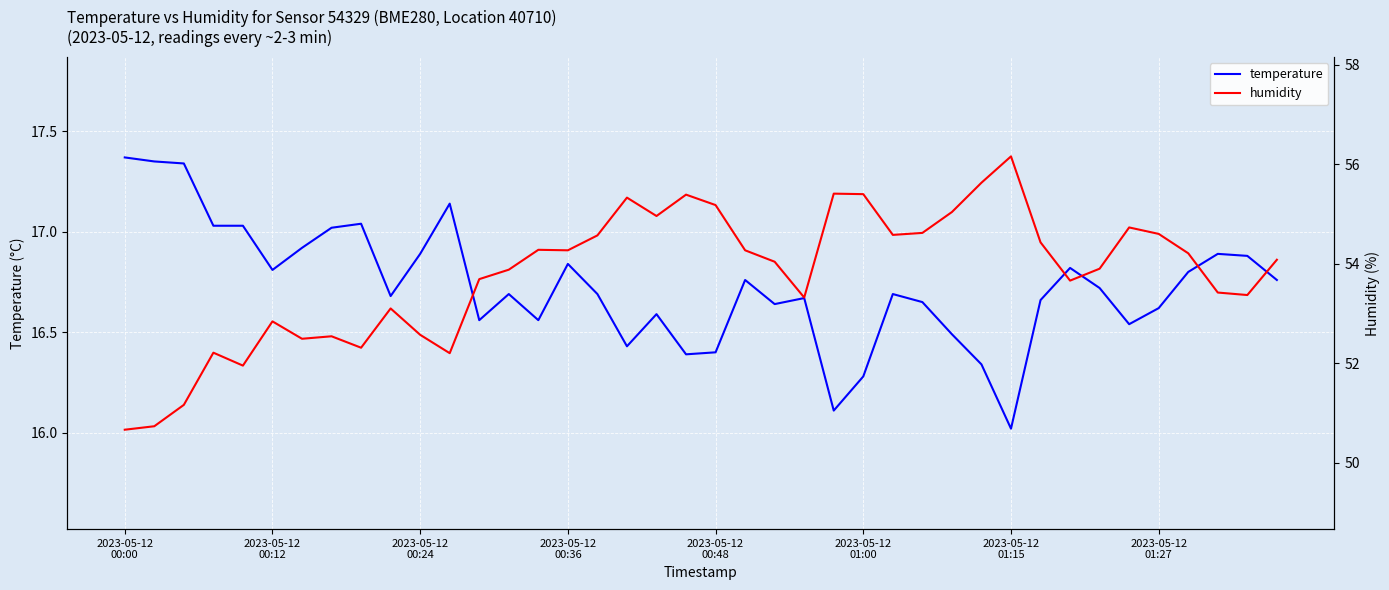

Which category has the lowest value in the humidity series?

2023-05-12
00:00